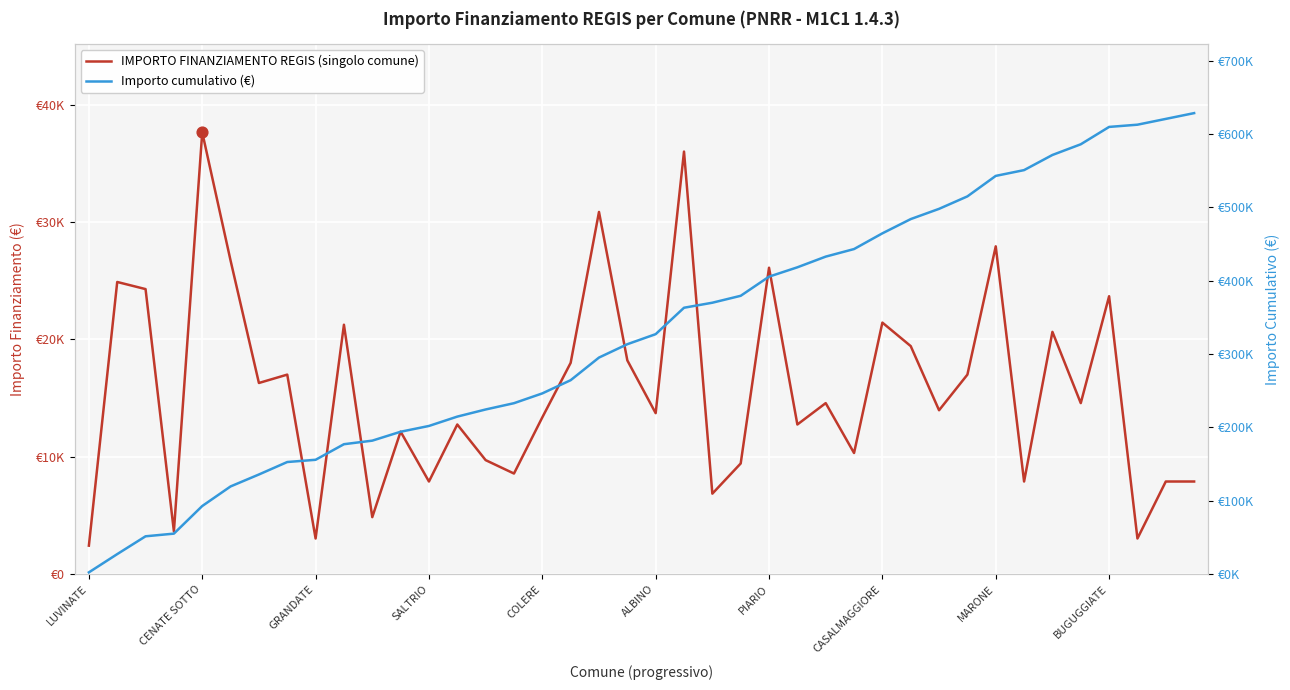

Which series reaches the maximum Y coordinate?

Importo cumulativo (€)